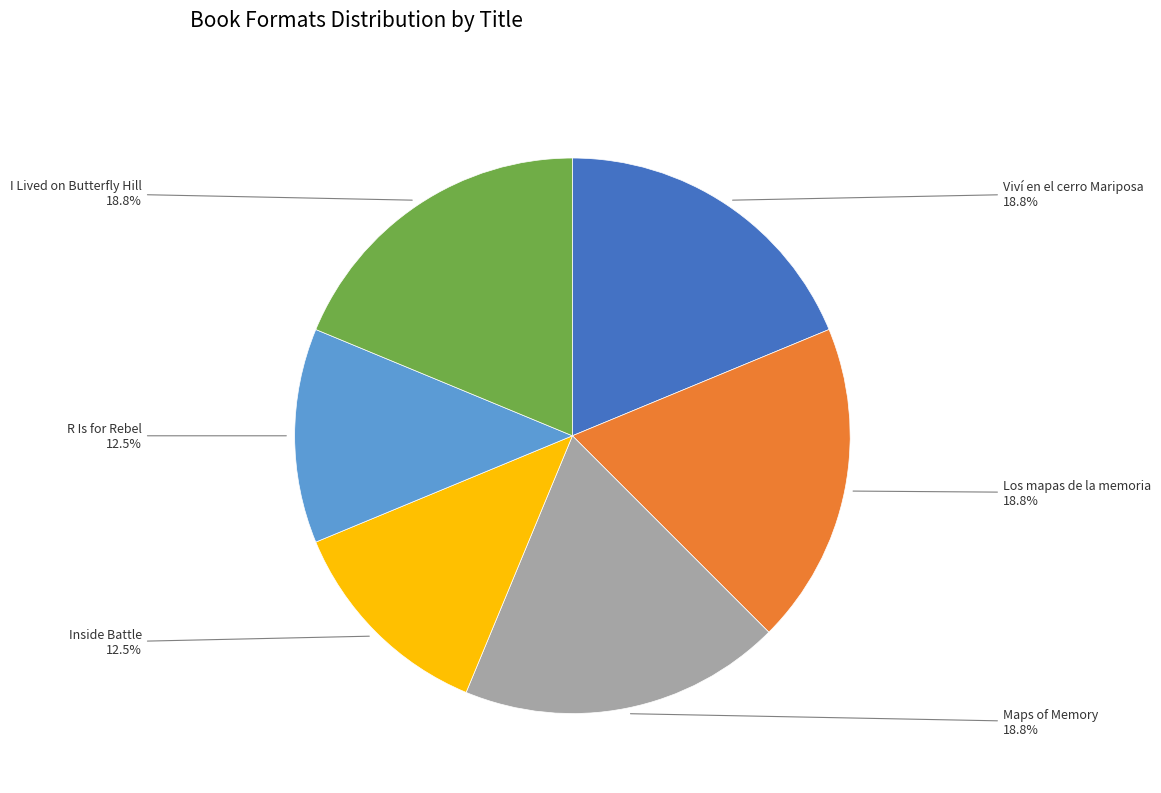

How many slices are in this pie chart?

6